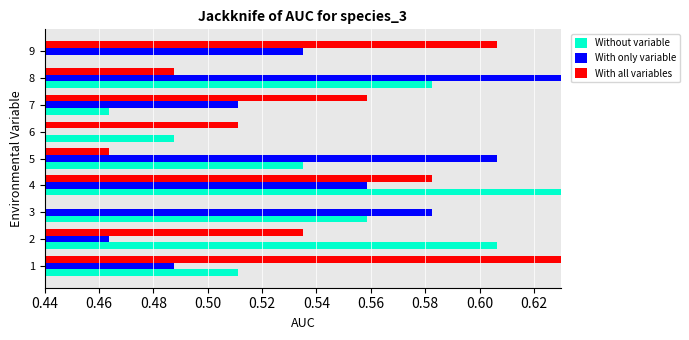

How many categories are shown in the chart?

9